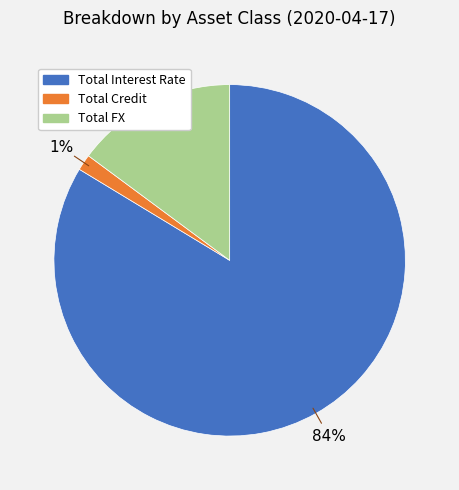

Do Total Credit and Total FX together represent more than half of the pie?

No